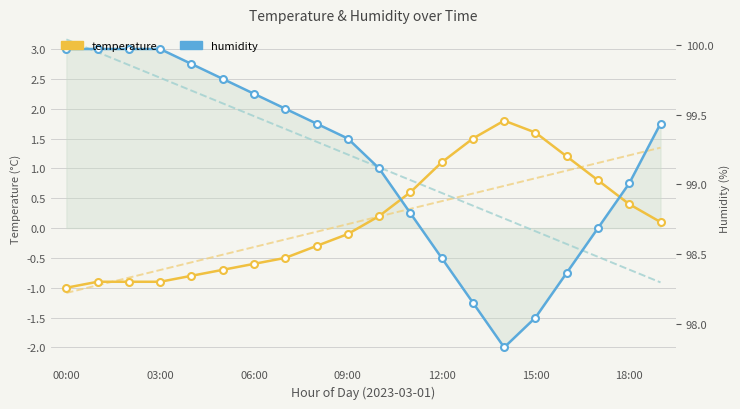

Rank the series by their maximum value, from highest to lowest.

humidity, temperature